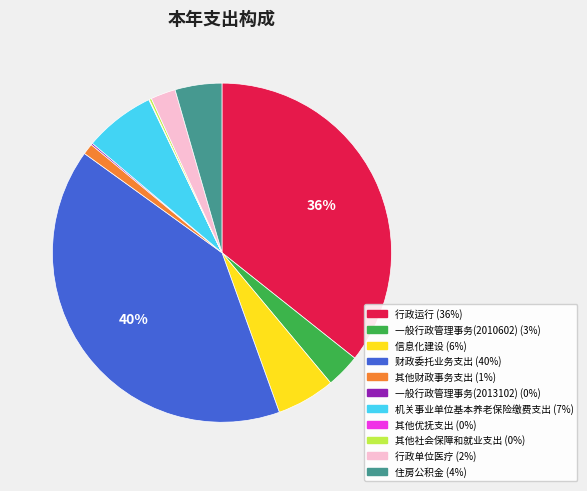

To the nearest percent, what percentage of the pie is 行政运行?

36%